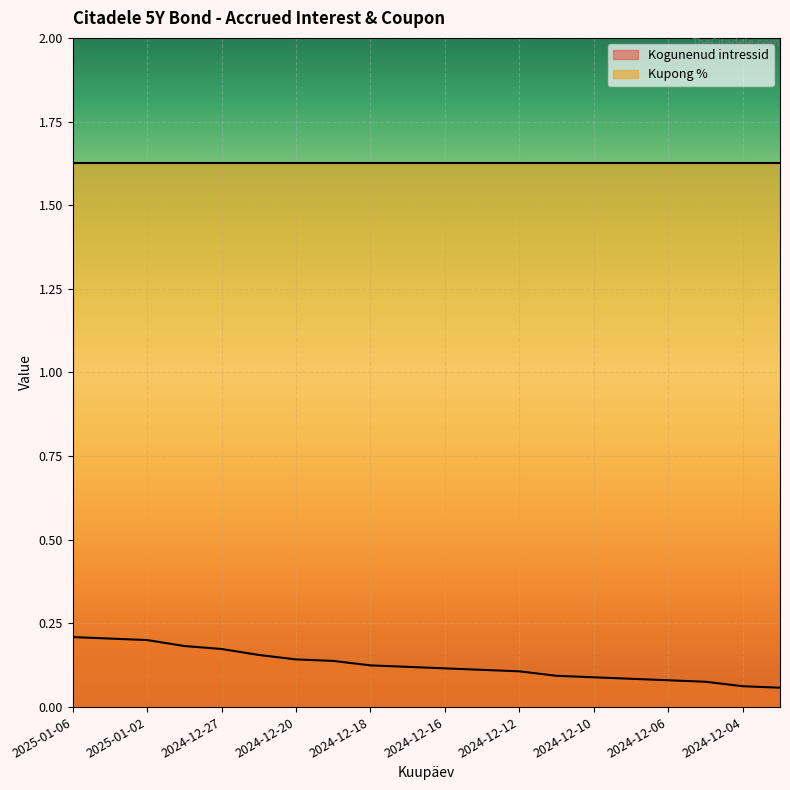

What position from the right is 2024-12-17?

11